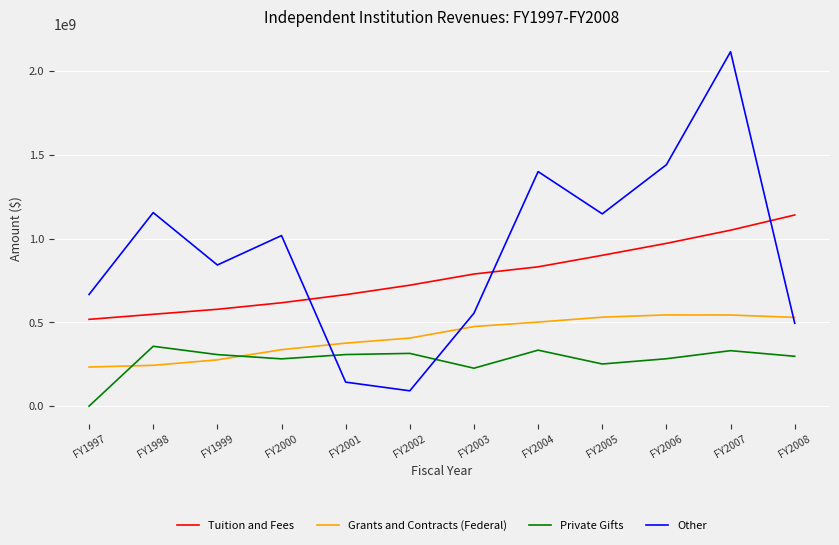

Which category has the highest value across all series?

FY2007